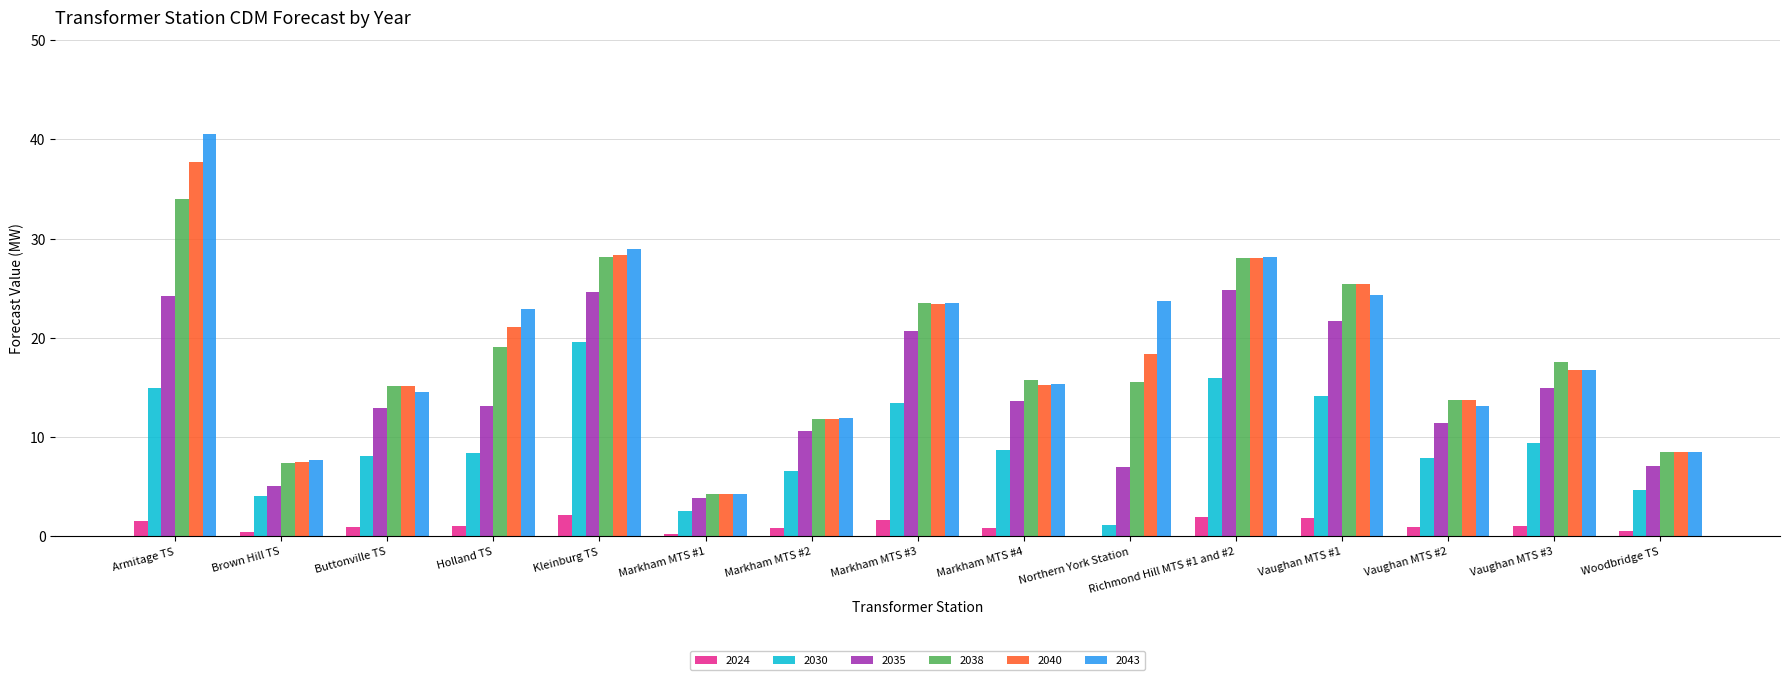

Where does the 2035 series first go above 13?

Armitage TS